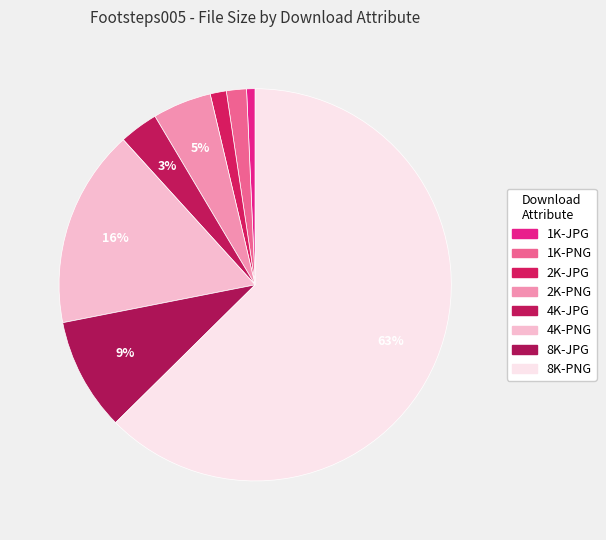

To the nearest percent, what portion does 2K-PNG represent?

5%